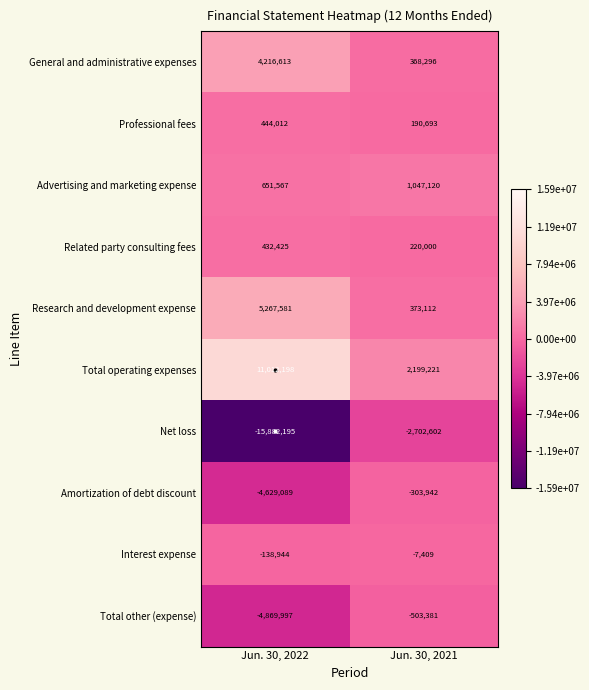

The value of Total operating expenses at Jun. 30, 2021 is 2199221. True or false?

True